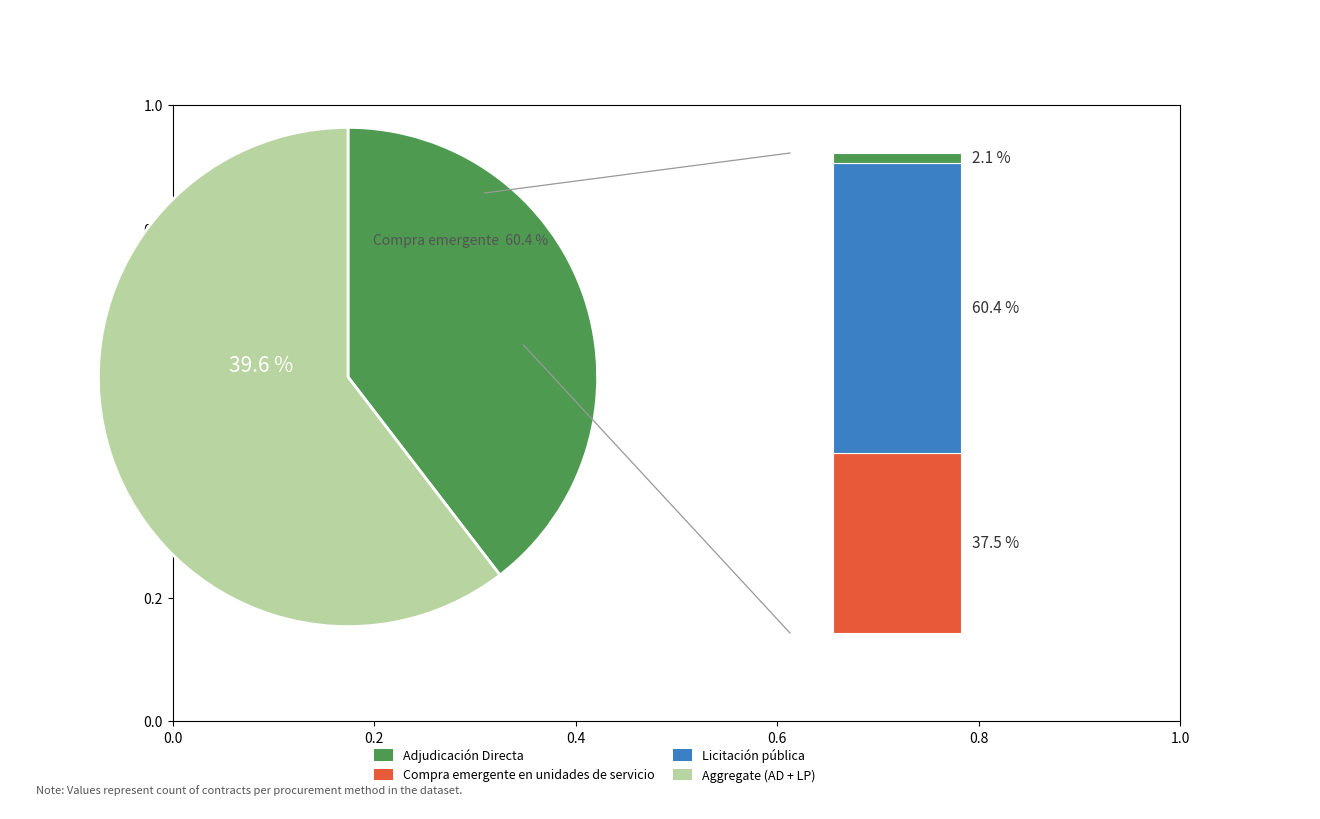

To the nearest percent, what is the combined percentage of Adjudicación Directa and Licitación pública?

40%